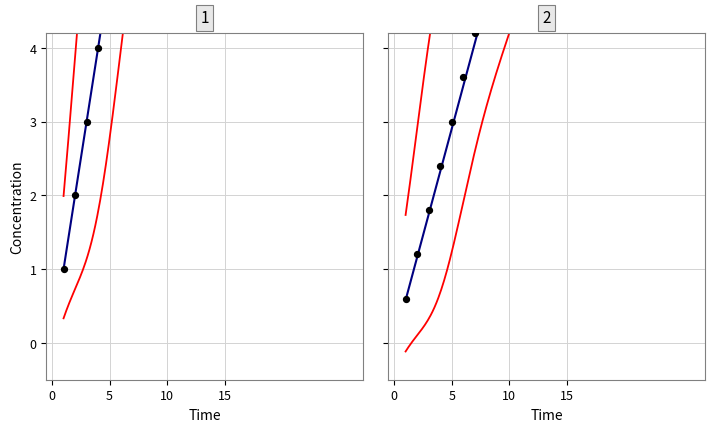

Between 5 and 6, which is larger?

6